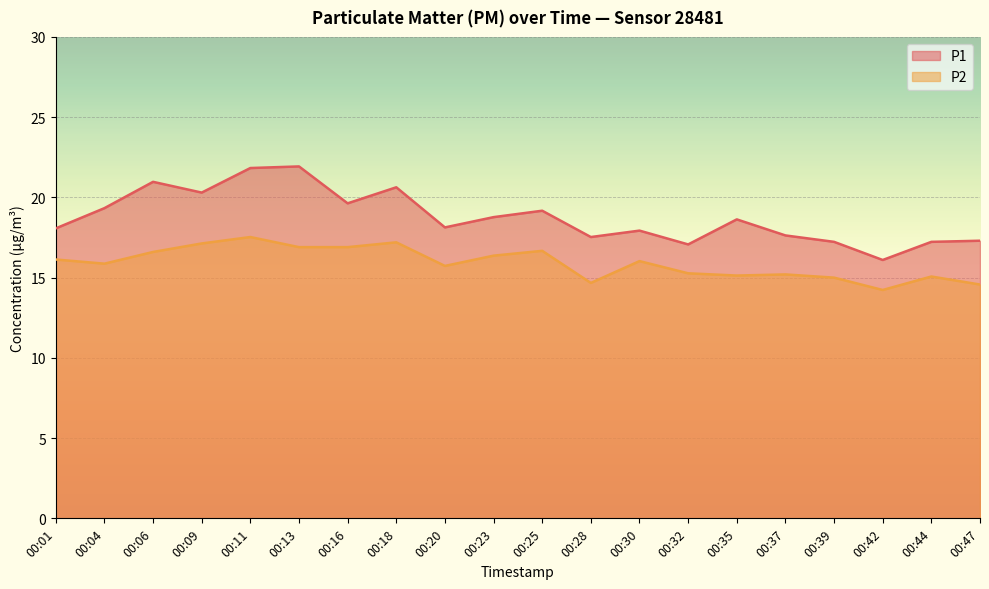

Is the value of P2 at 00:16 greater than the value of P1 at 00:04?

No